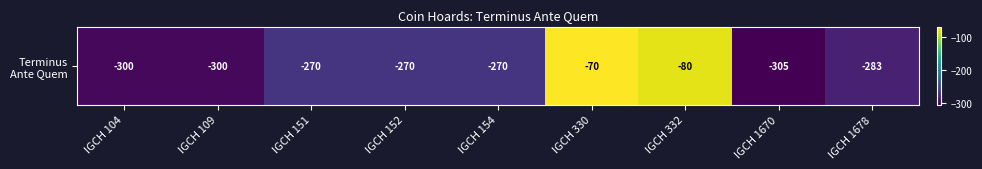

List the labels in order of value, smallest first.

IGCH 1670, IGCH 104, IGCH 109, IGCH 1678, IGCH 151, IGCH 152, IGCH 154, IGCH 332, IGCH 330